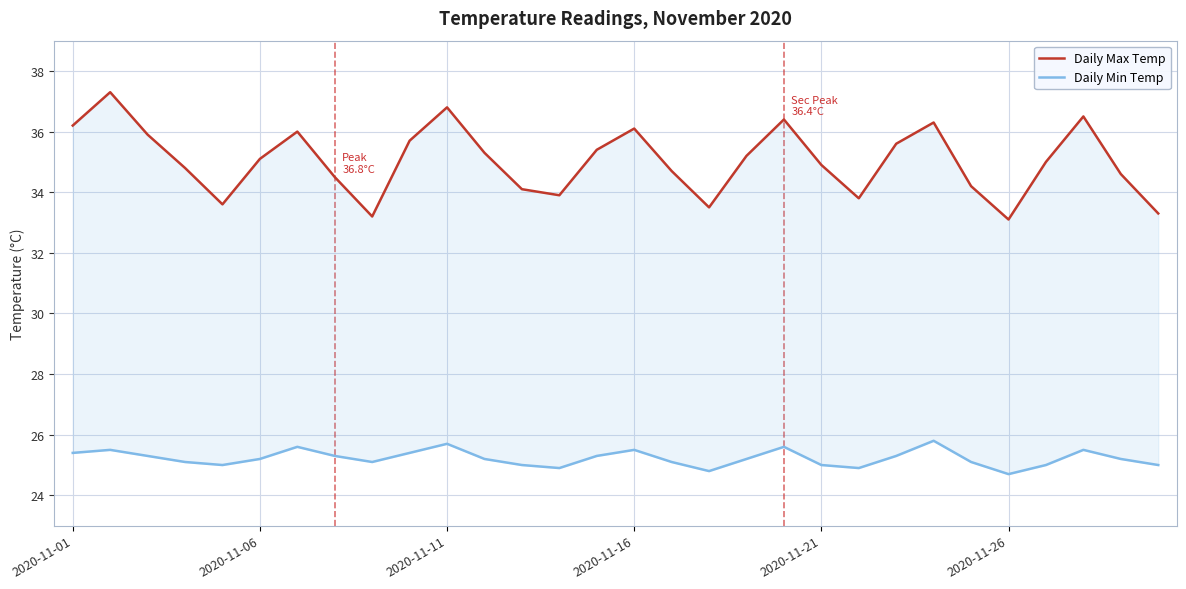

What is the spread (max minus min) of values at 19?

10.8